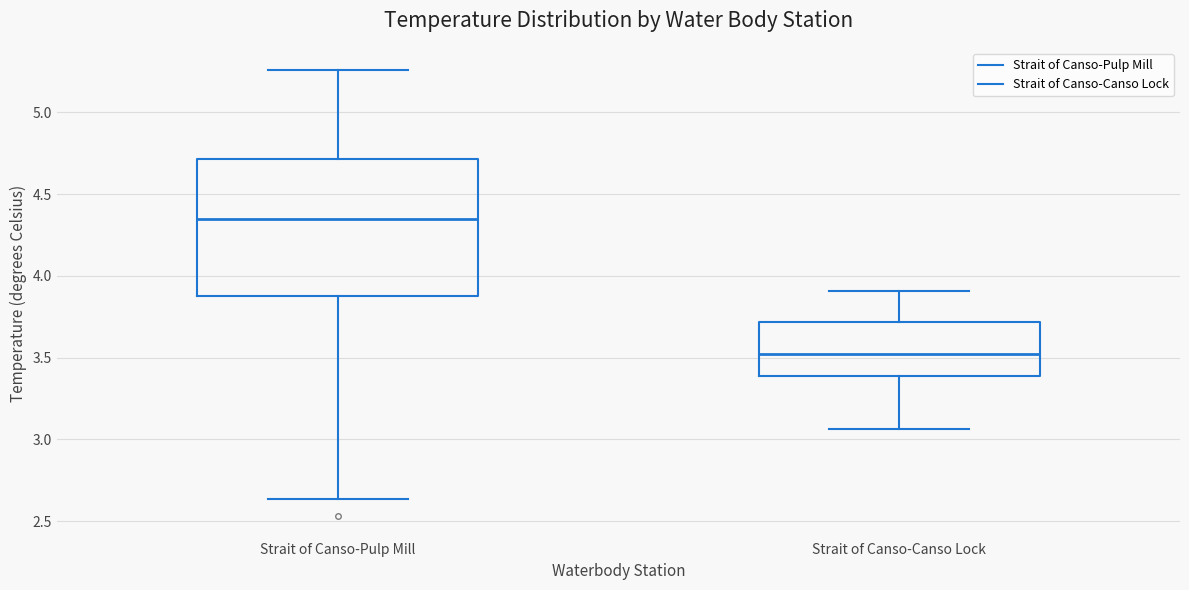

Where is the lower edge of the box for Strait of Canso-Pulp Mill on the y-axis? The values are not printed on the chart, so give them approximately, as read against the axis.

3.90